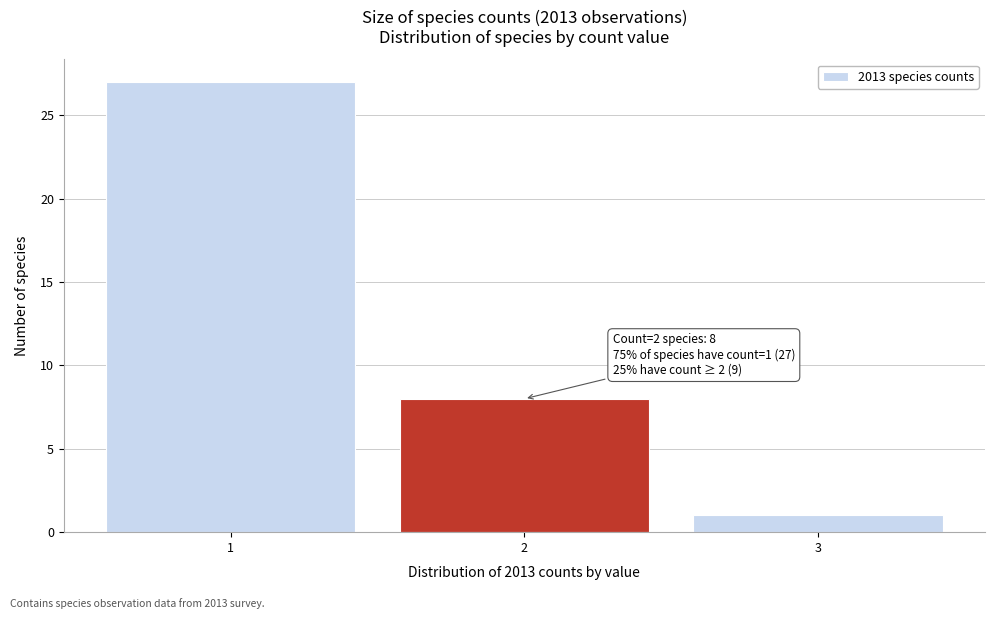

Reading left to right, list all the values displayed in this chart.

27	8	1